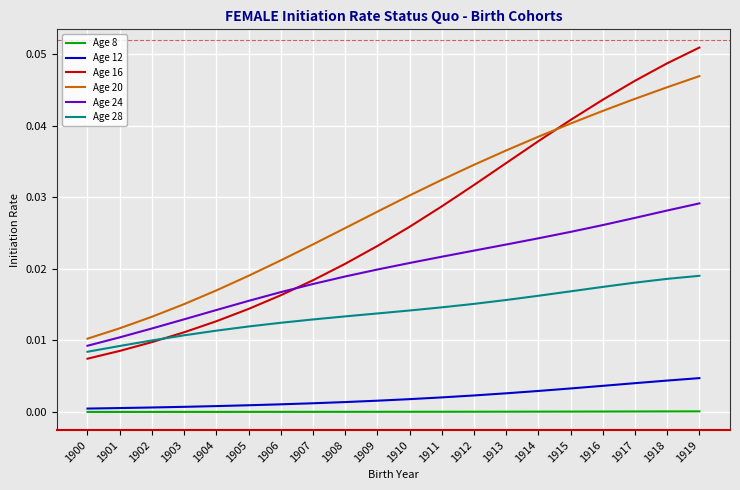

Which series has the largest range (max minus min)?

Age 16